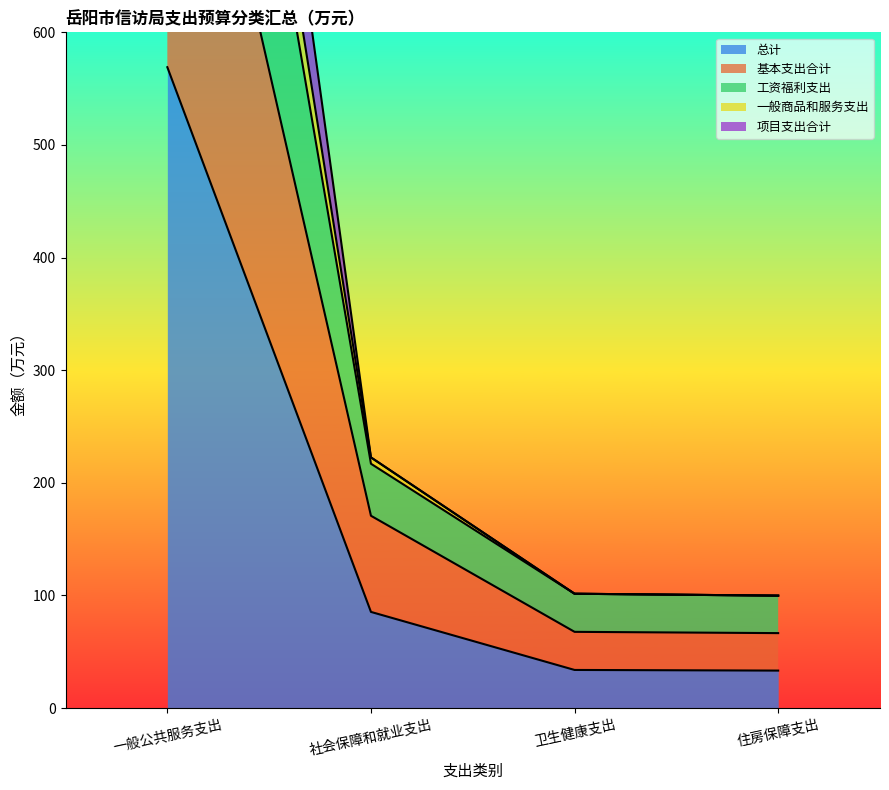

Which category has the highest value in the 总计 series?

一般公共服务支出